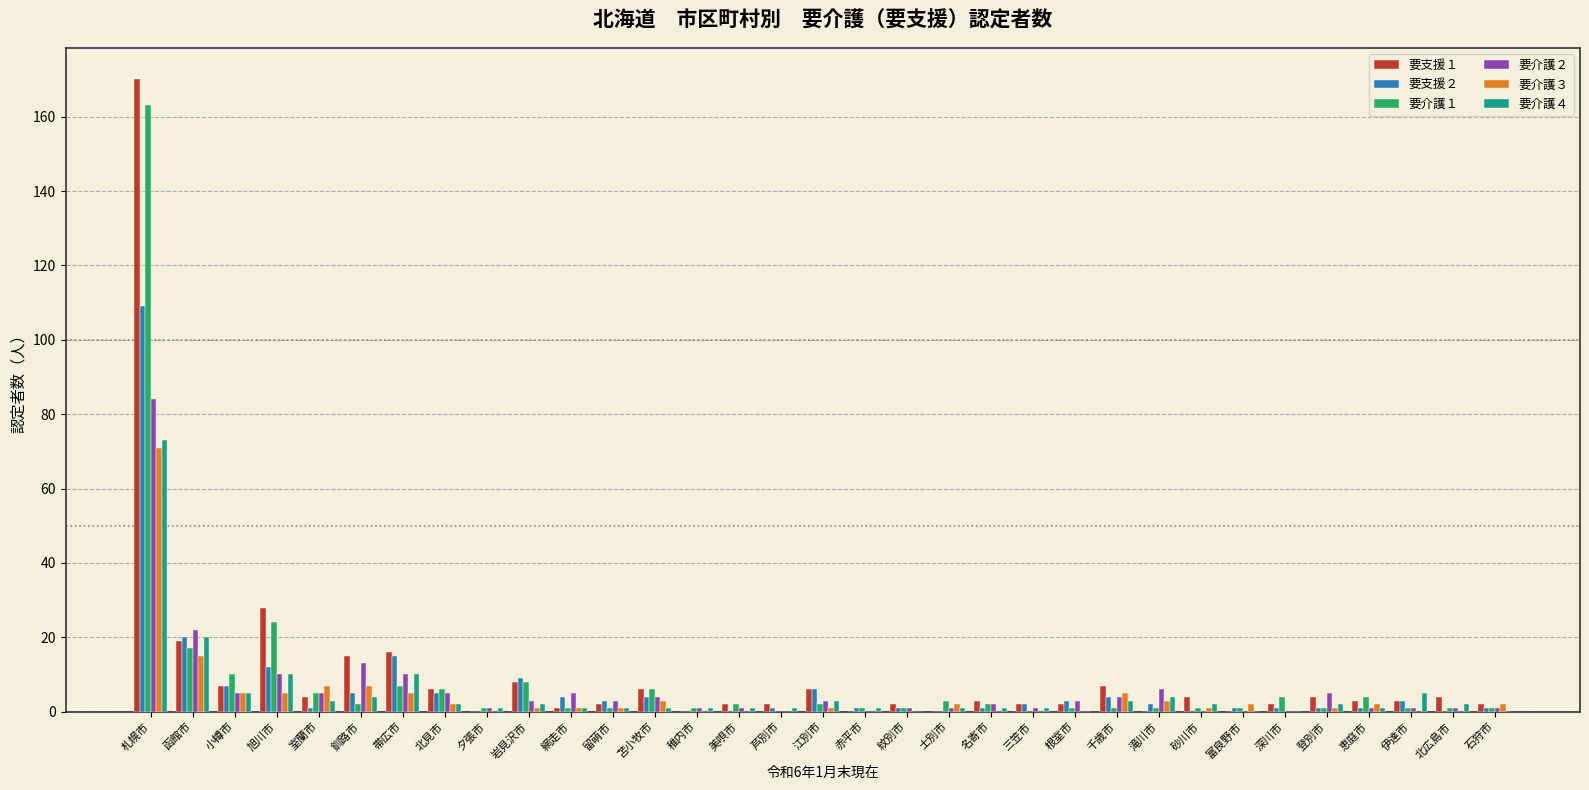

At which category is the sum across all series the highest?

札幌市